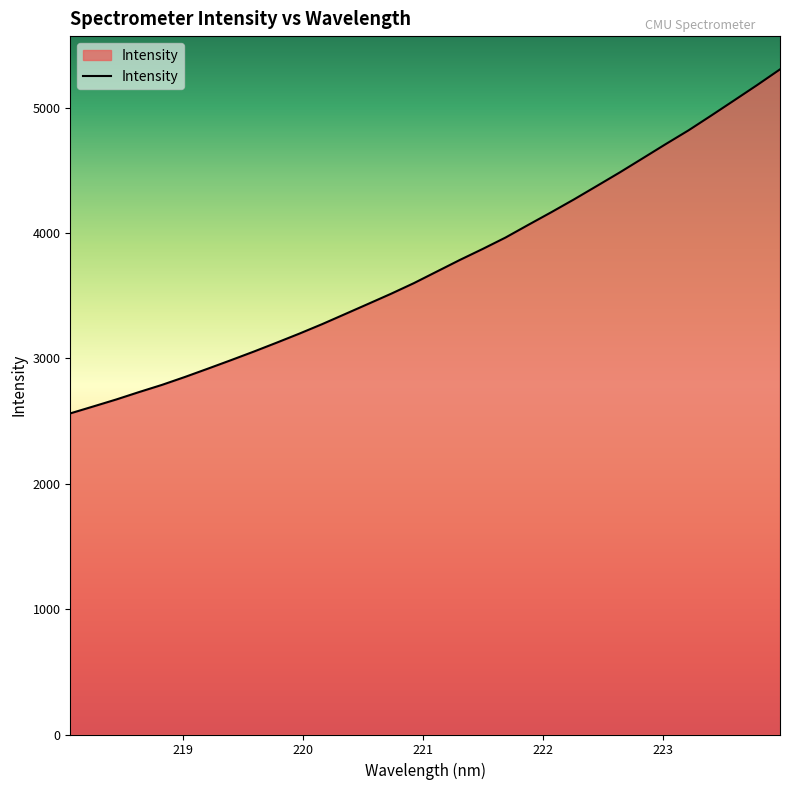

What is the minimum value shown in the chart?

2561.8